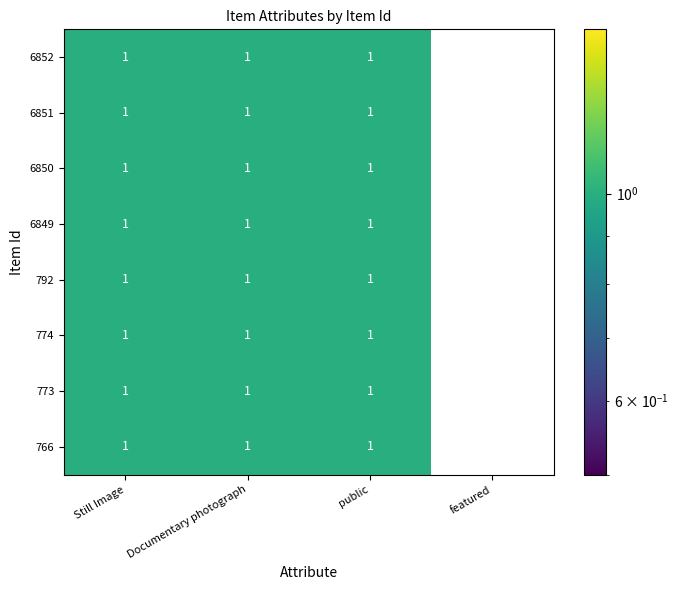

Which category has the lowest value across all series?

featured